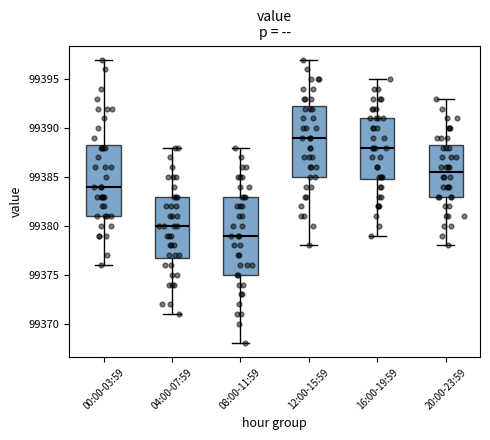

Which box's median line is the highest?

12:00-15:59